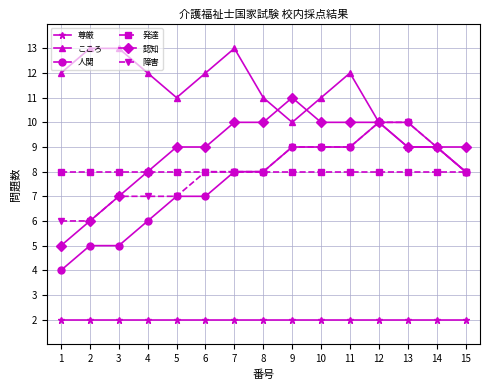

Between 7 and 12, which series saw the biggest shift?

こころ